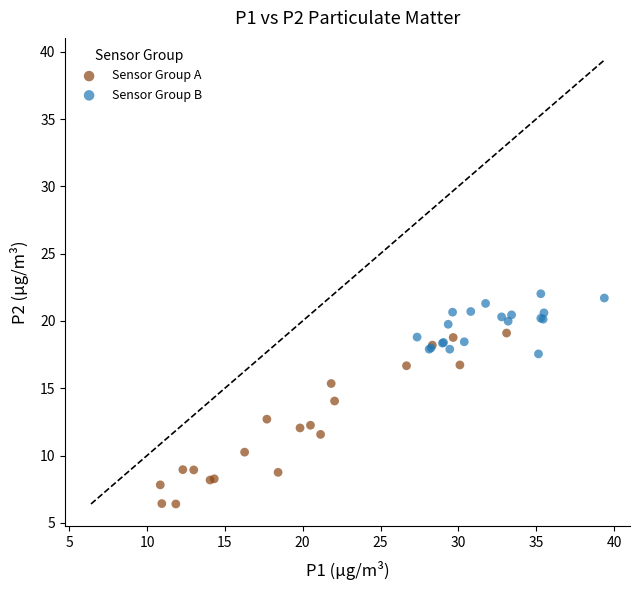

Which series has the largest Y range (max minus min)?

Sensor Group A